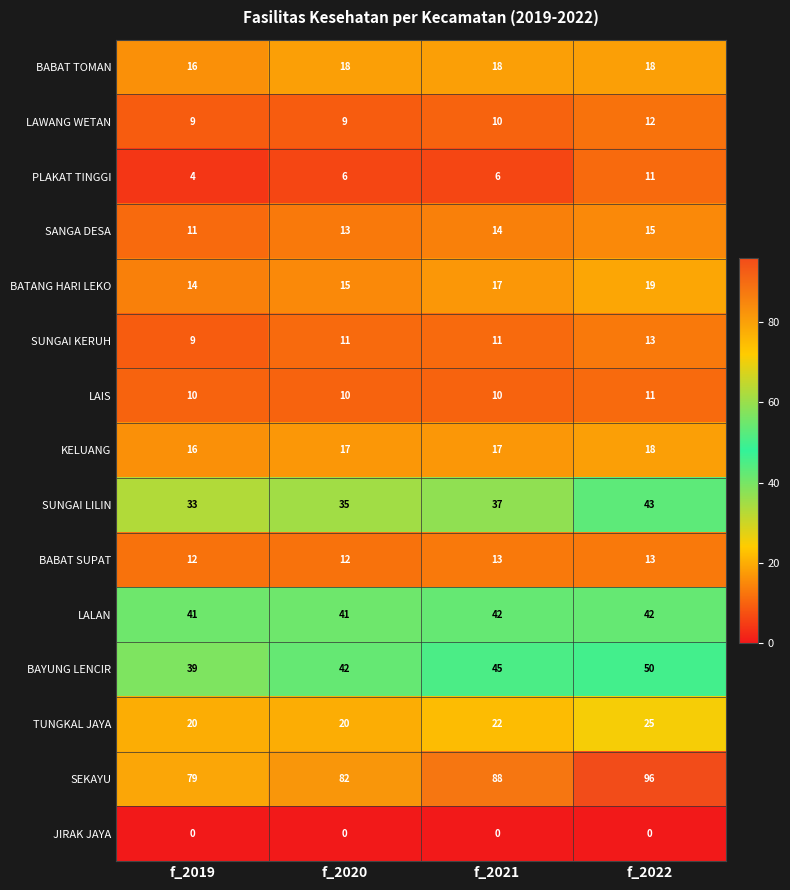

List the labels in order of SEKAYU value, largest first.

f_2022, f_2021, f_2020, f_2019